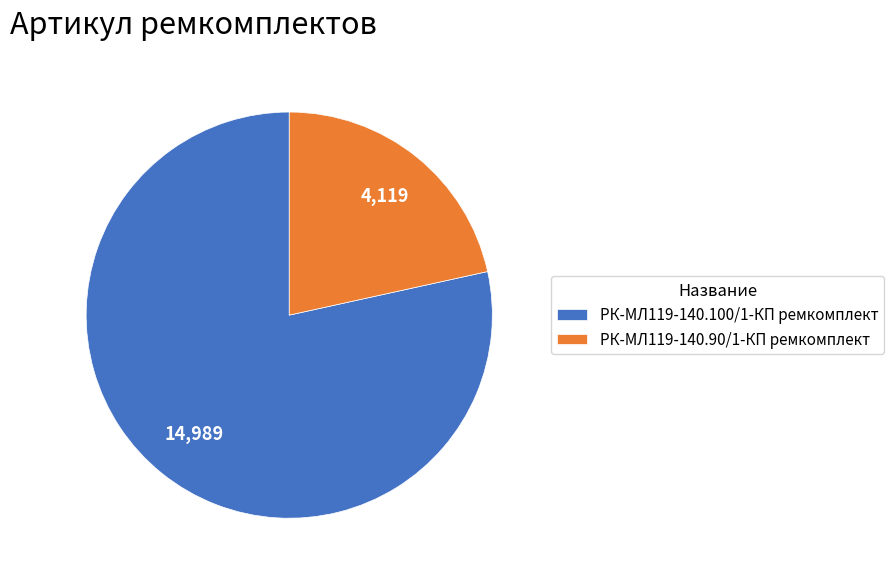

Which slice is the largest?

РК-МЛ119-140.100/1-КП ремкомплект